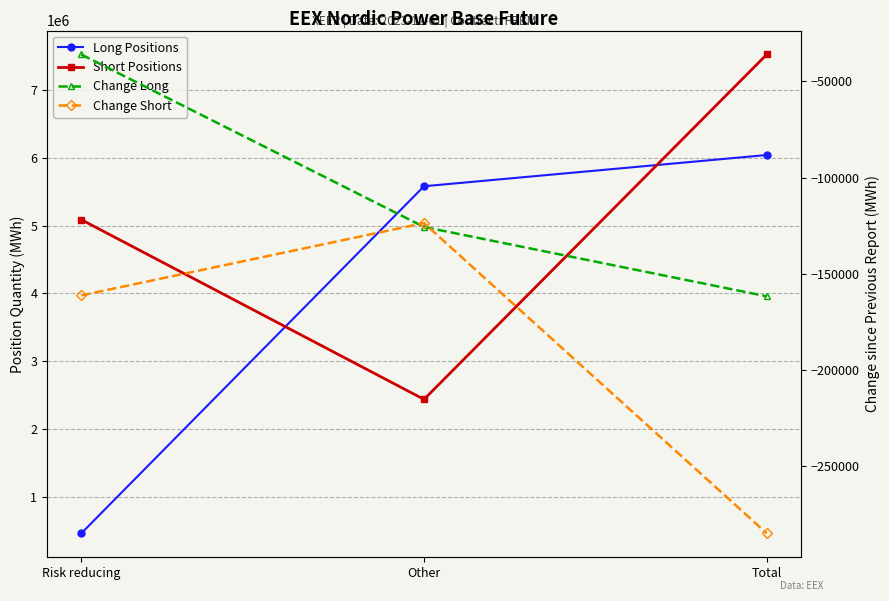

How many lines are shown in the chart?

4